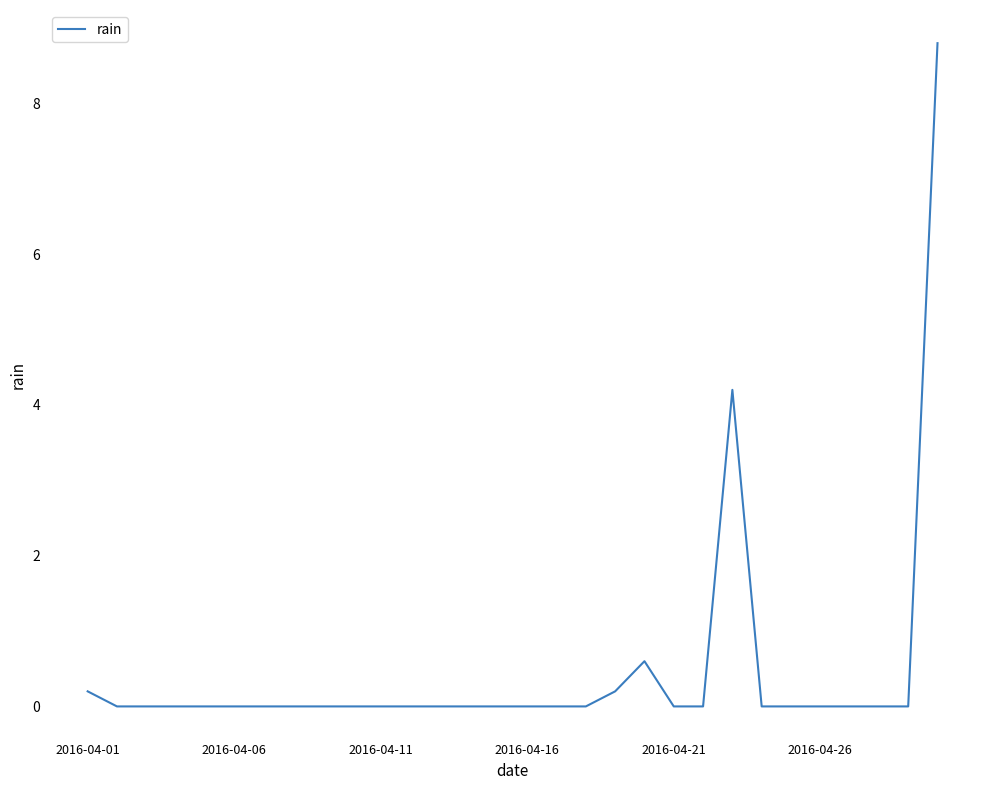

What is the greatest value displayed?

8.8